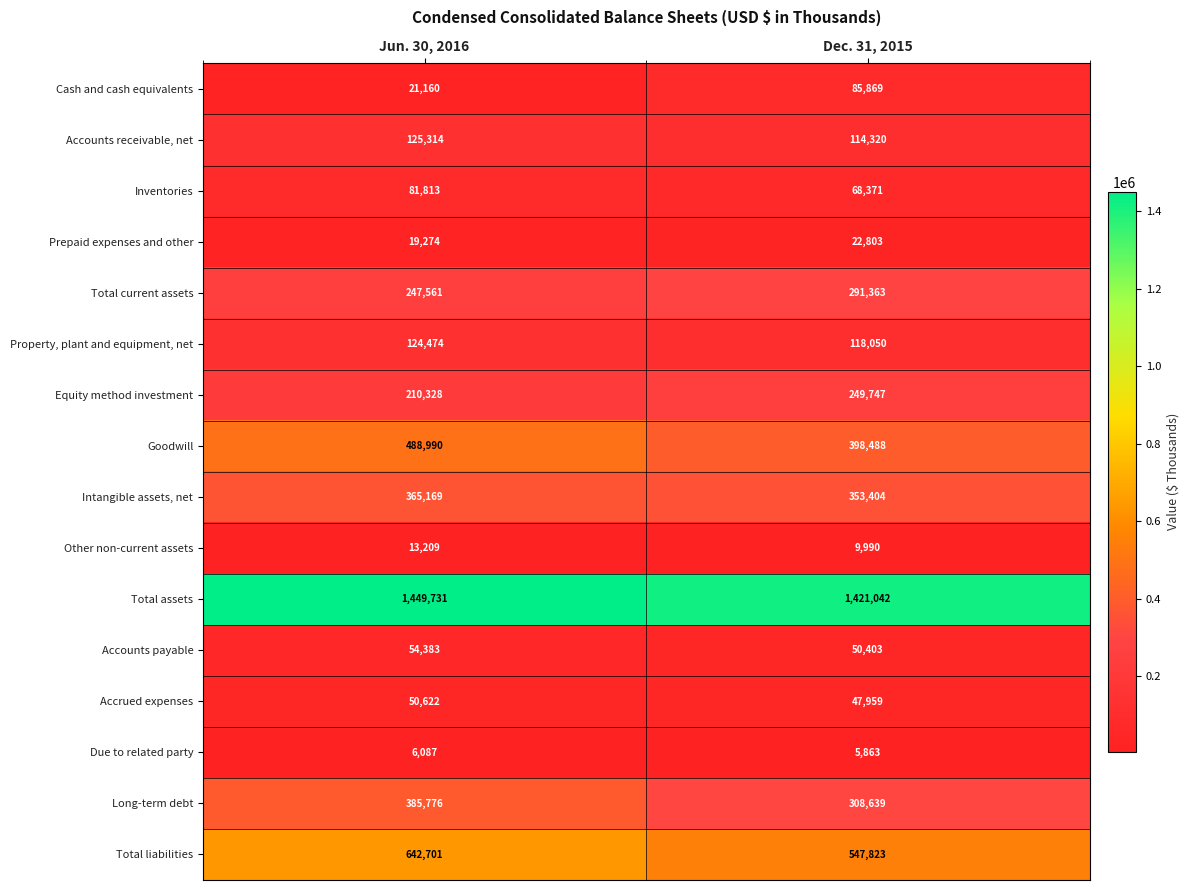

What is the sum of the Inventories values at Jun. 30, 2016 and Dec. 31, 2015?

150184